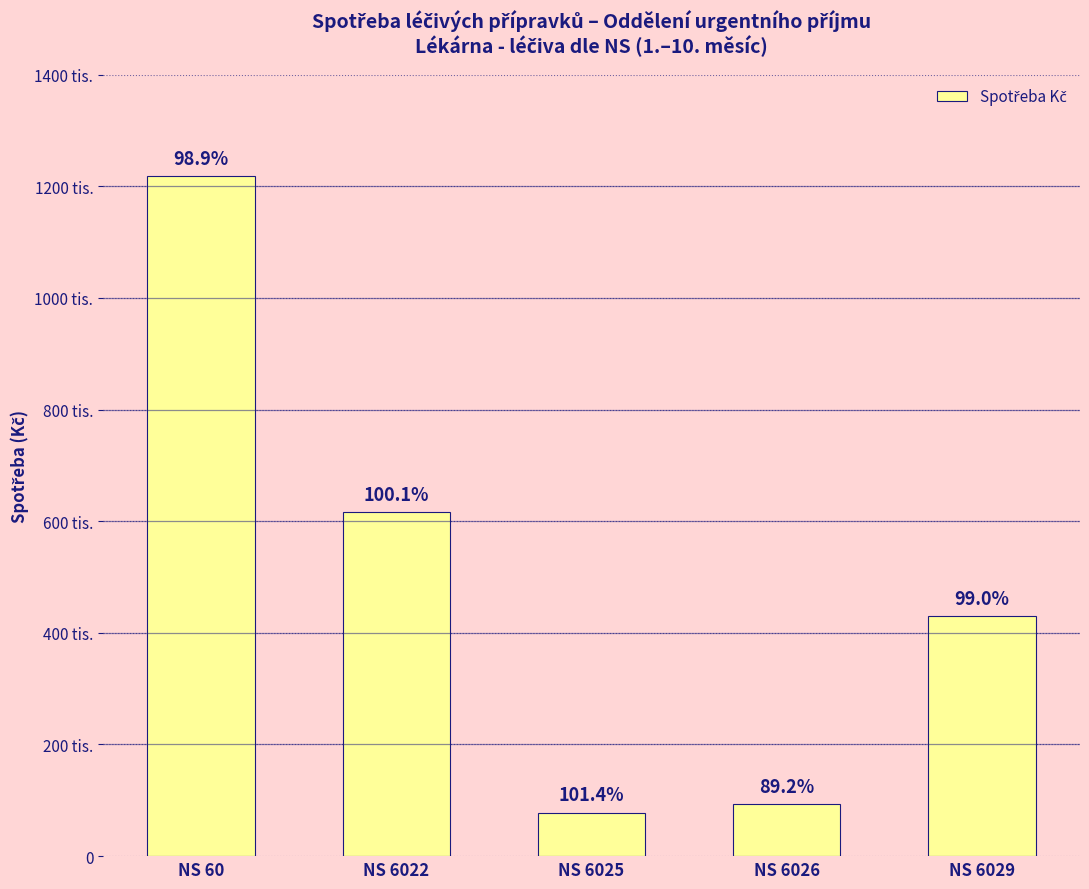

What is the sum of all values?

2435408.8